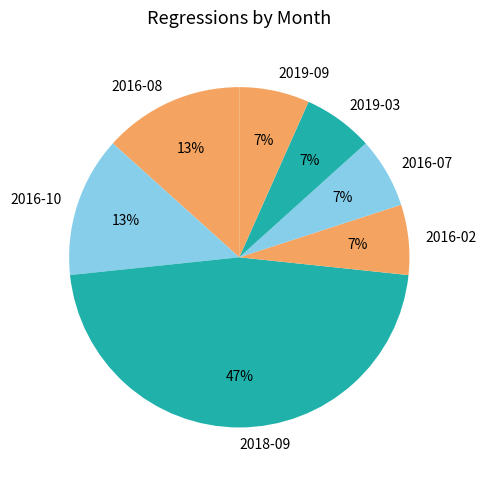

Which category has the biggest portion of the pie?

2018-09